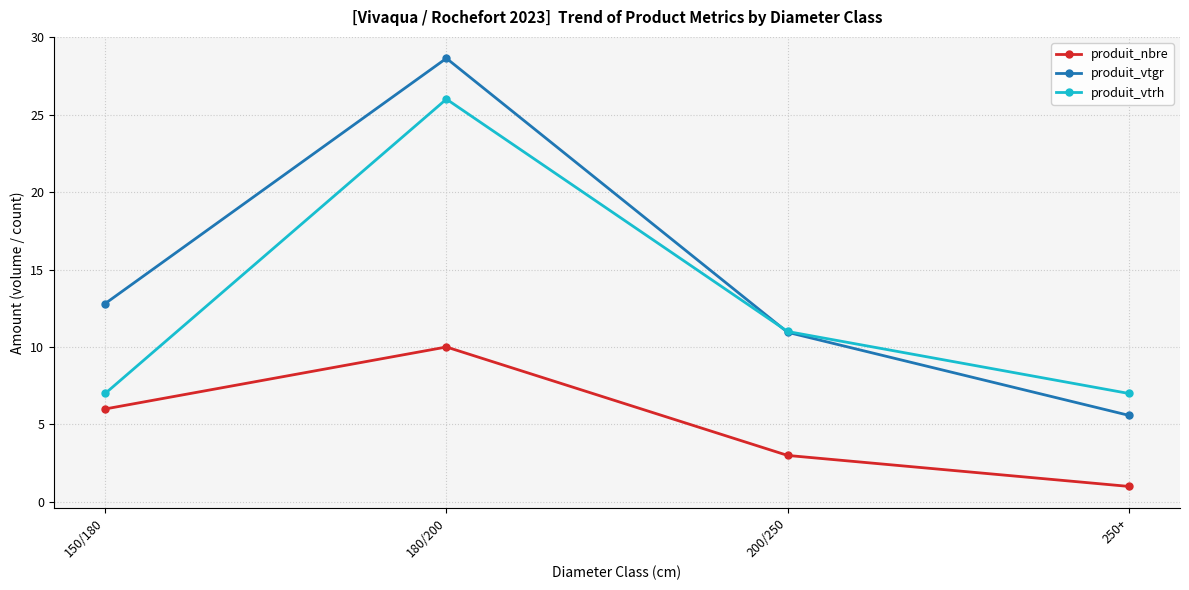

The value of produit_nbre at 200/250 is 1.1. True or false?

False